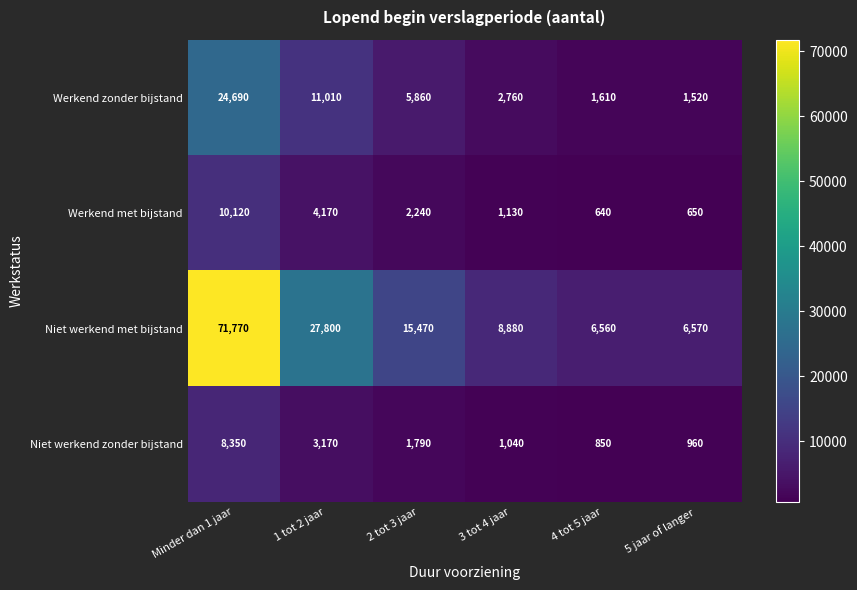

Reading right to left, extract all data points from this chart.

Werkend zonder bijstand: 1520	1610	2760	5860	11010	24690
Werkend met bijstand: 650	640	1130	2240	4170	10120
Niet werkend met bijstand: 6570	6560	8880	15470	27800	71770
Niet werkend zonder bijstand: 960	850	1040	1790	3170	8350